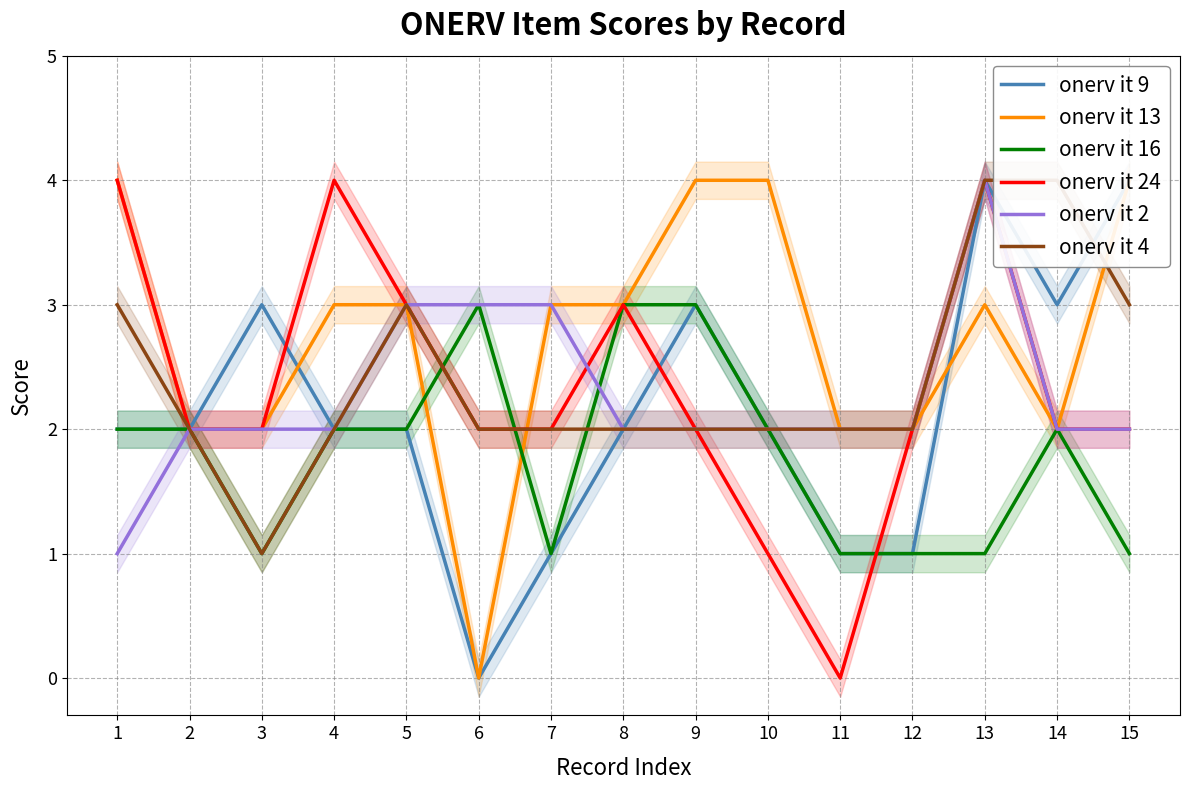

At which category is the sum across all series the highest?

13